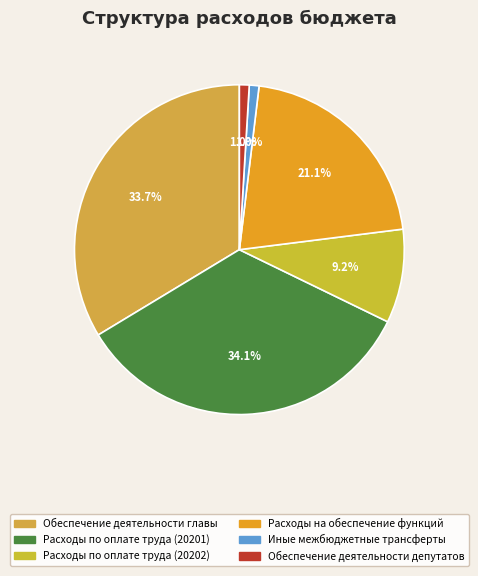

Which slice is the smallest?

Иные межбюджетные трансферты